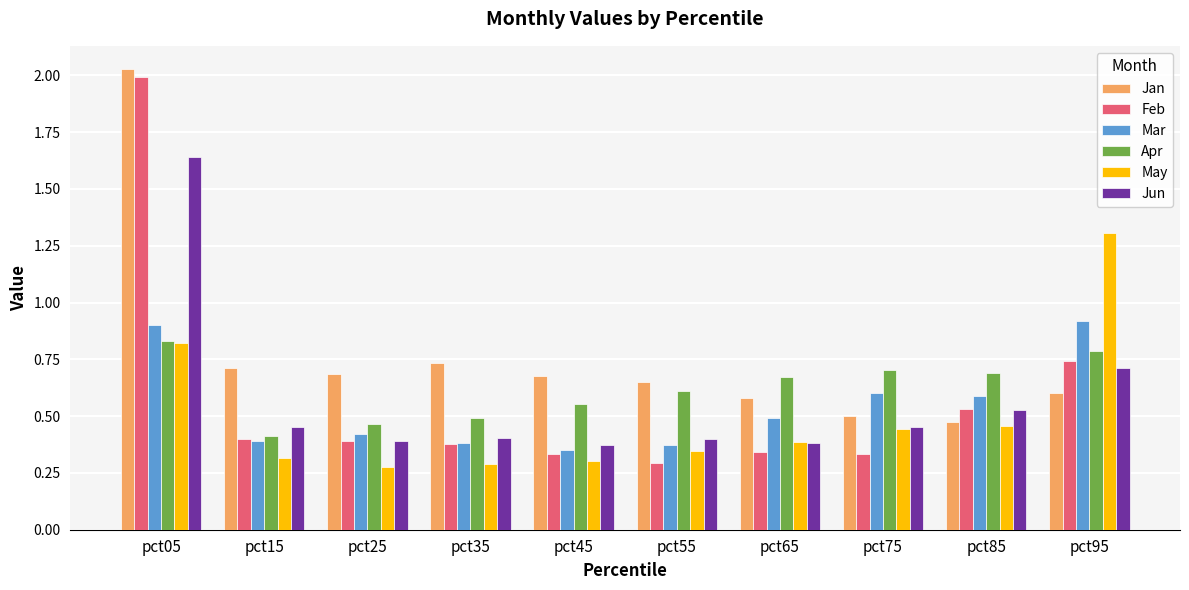

What are all the series names shown in the legend?

Jan, Feb, Mar, Apr, May, Jun